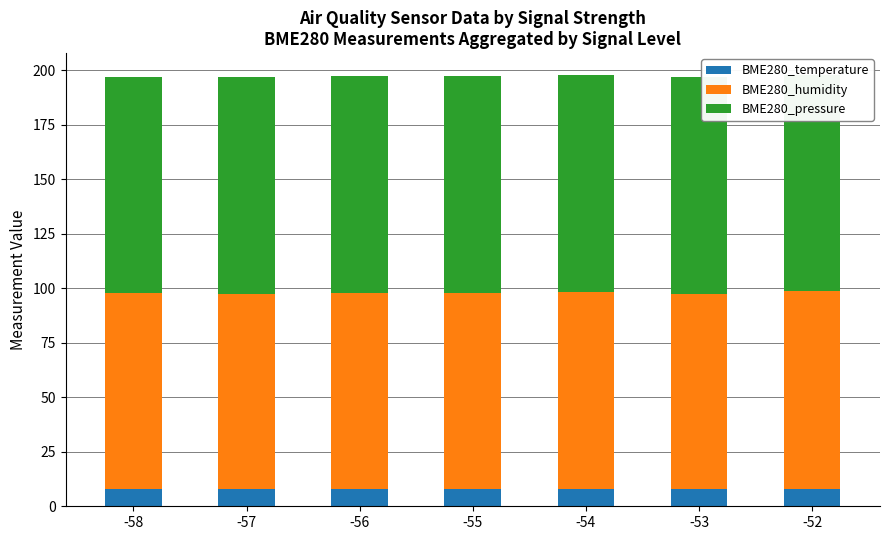

What is the spread (max minus min) of values at -54?

91.7